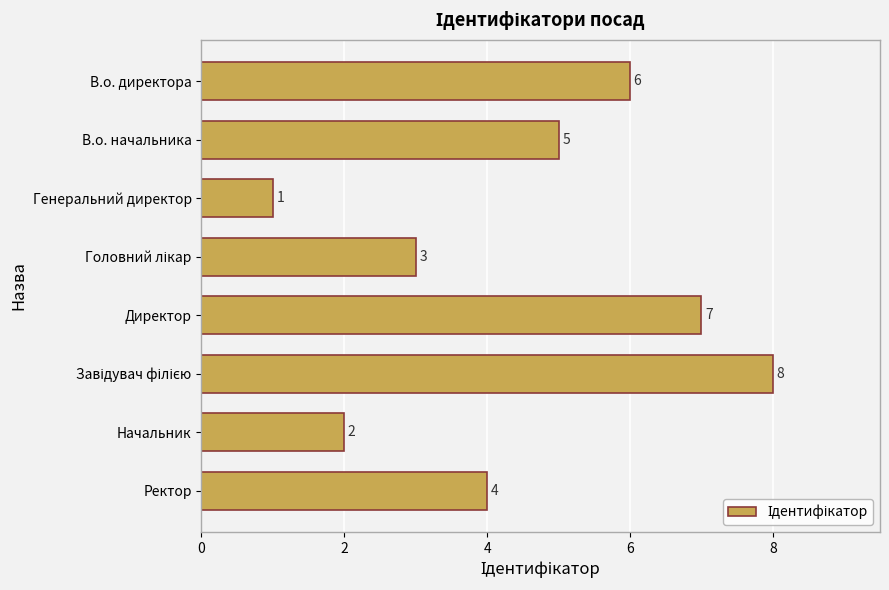

How many bars are there in total?

8